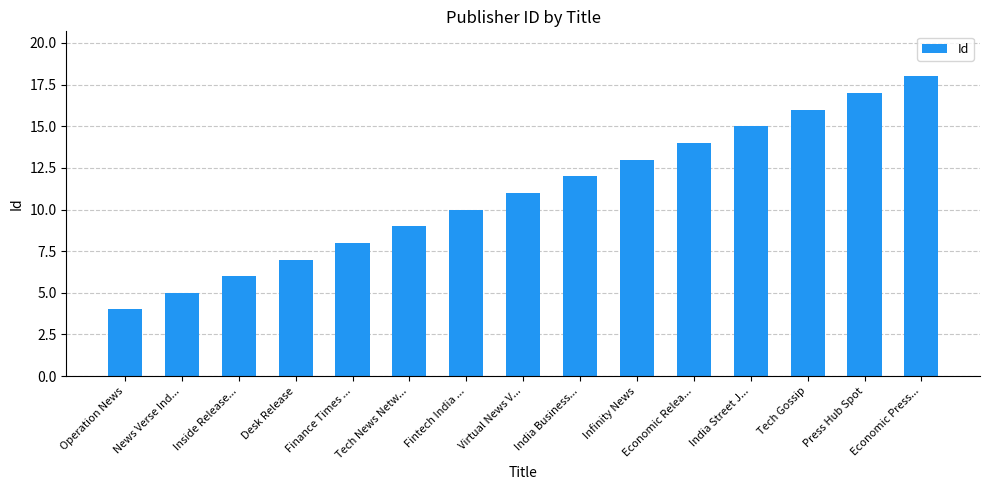

The chart shows a value of 4 at Tech News Netw.... True or false?

False